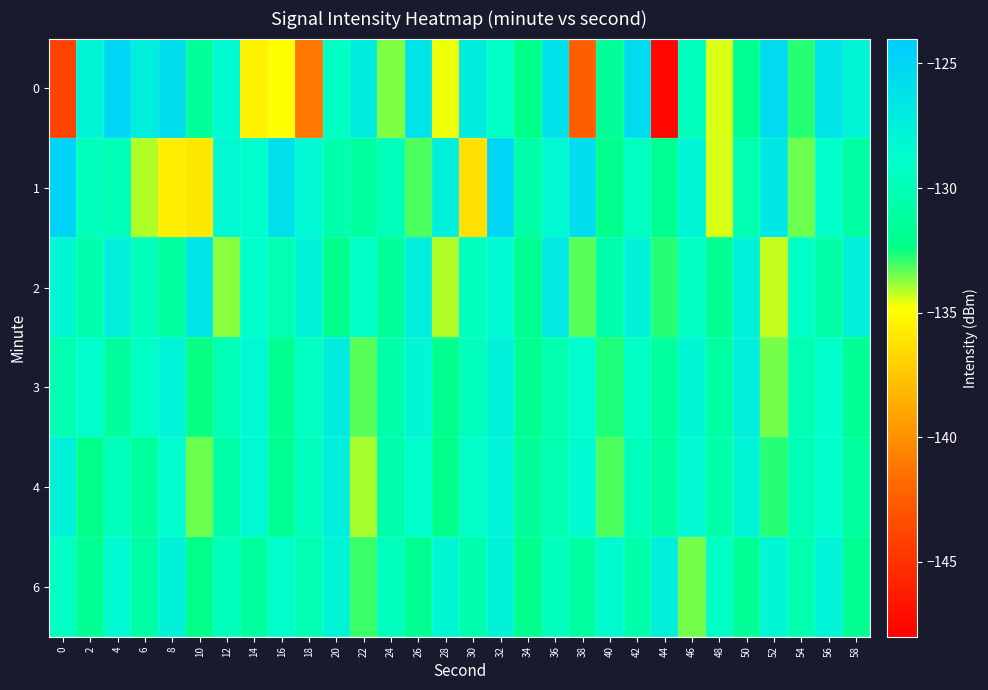

What is the greatest value displayed?

-124.7